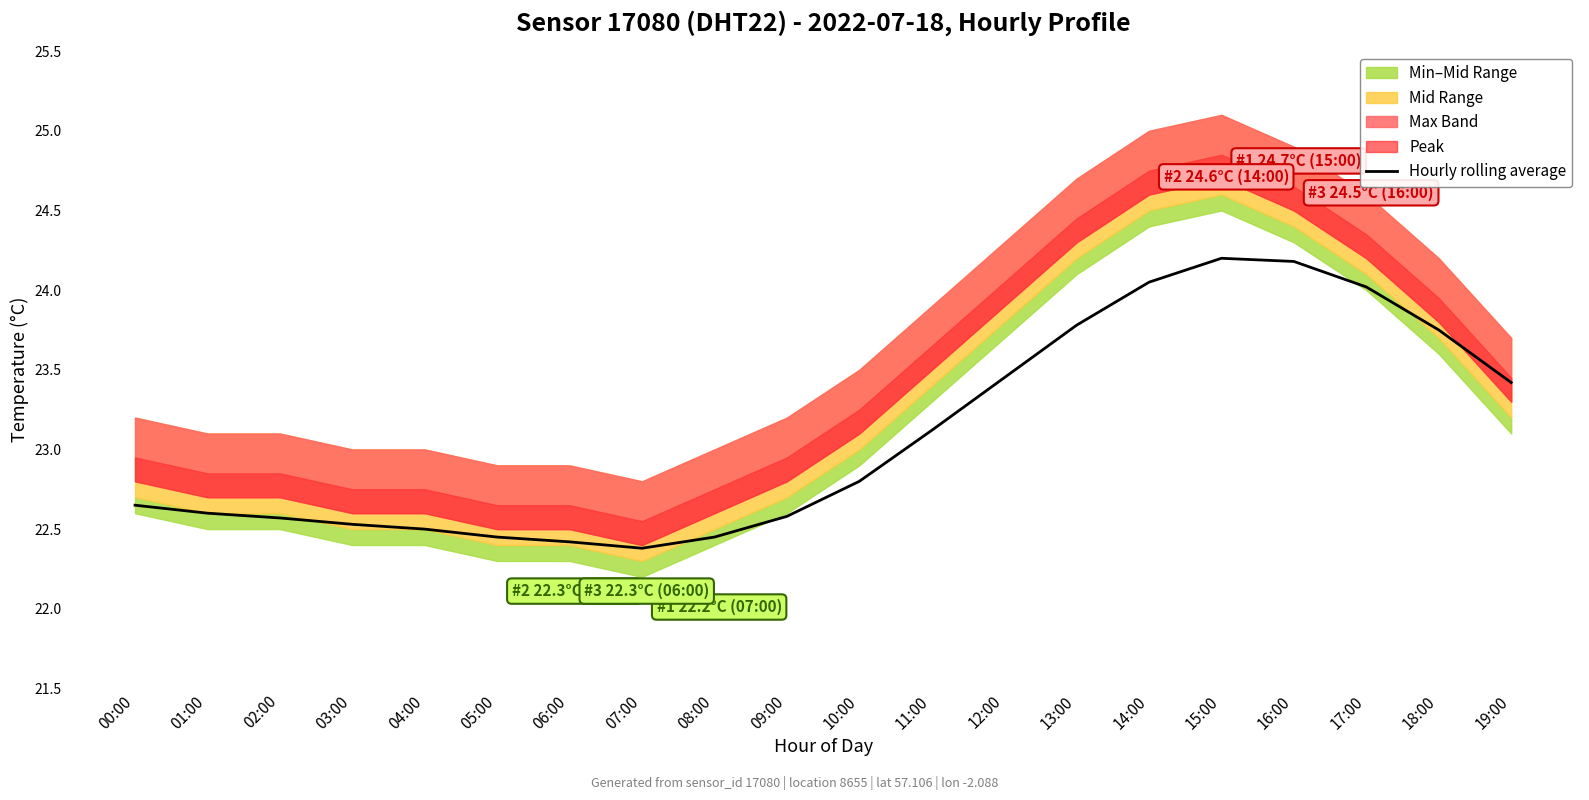

The chart shows a value of 9.5 at 15:00. True or false?

False